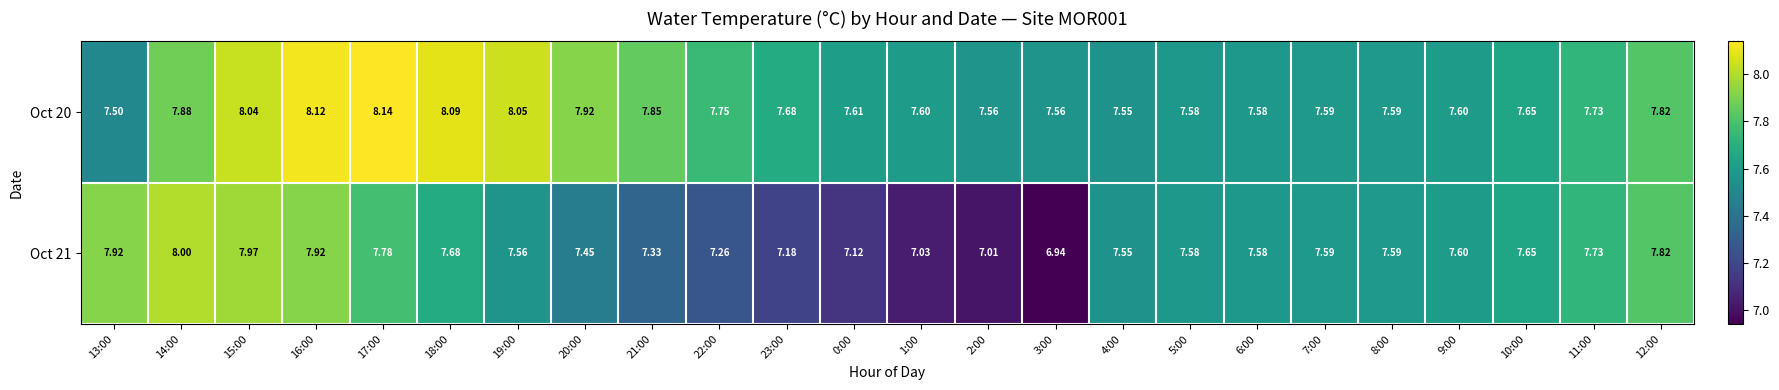

Is the value of Oct 21 at 11:00 greater than the value of Oct 20 at 1:00?

Yes